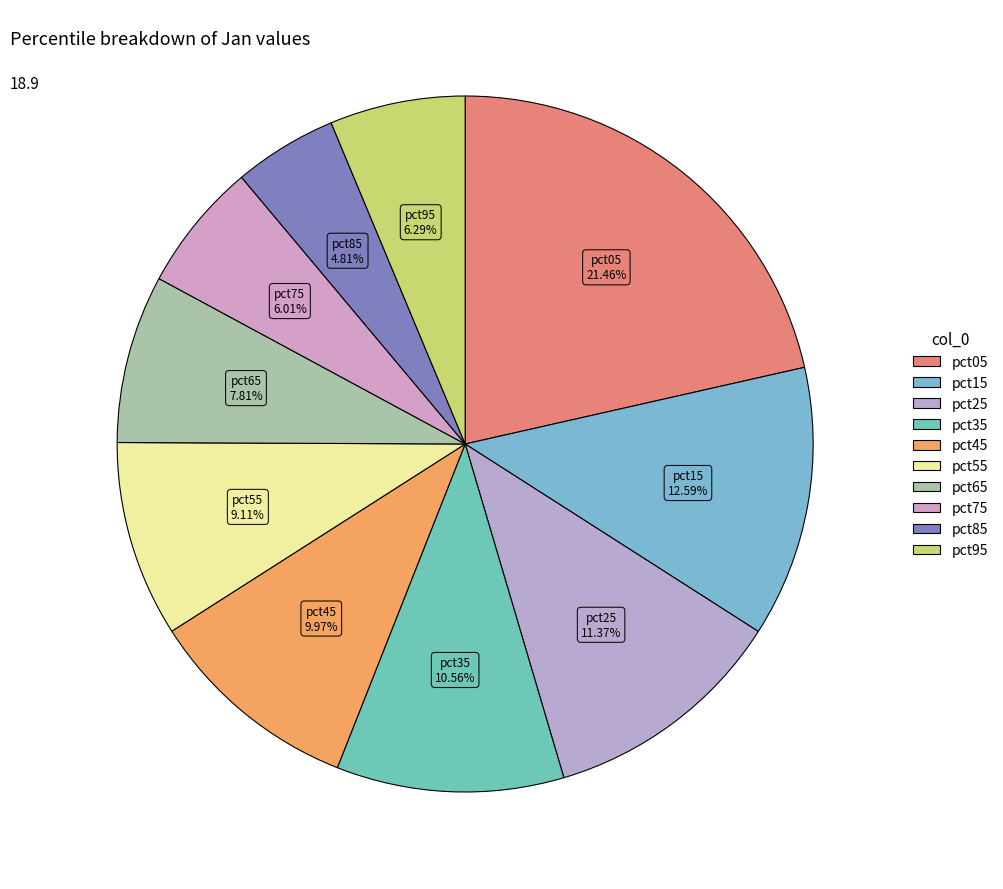

Which category has the smallest portion of the pie?

pct85